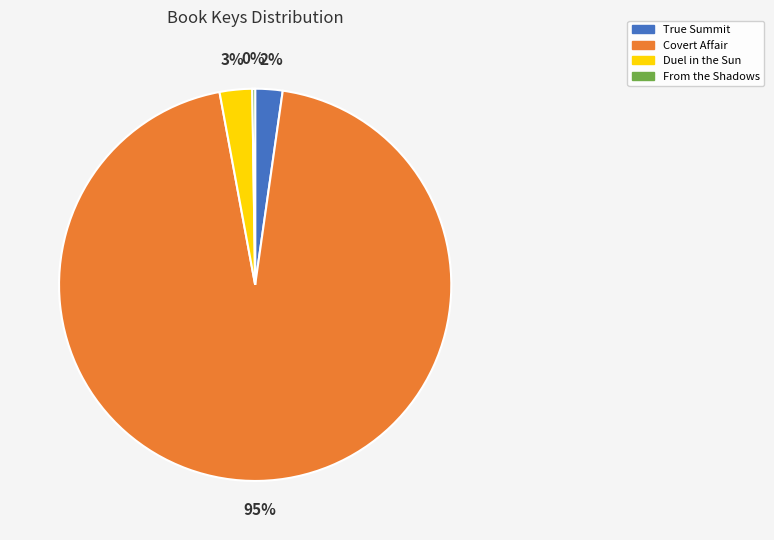

Which slice is the largest?

Covert Affair